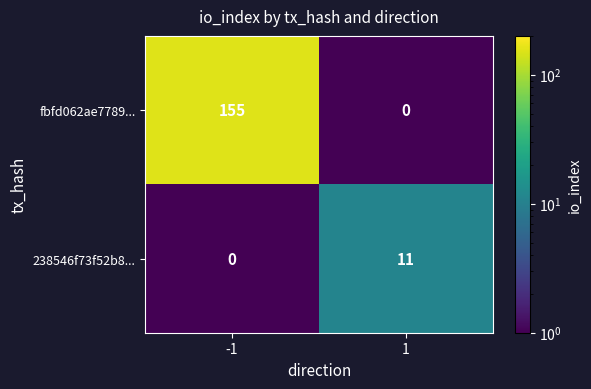

What is the greatest value displayed?

155